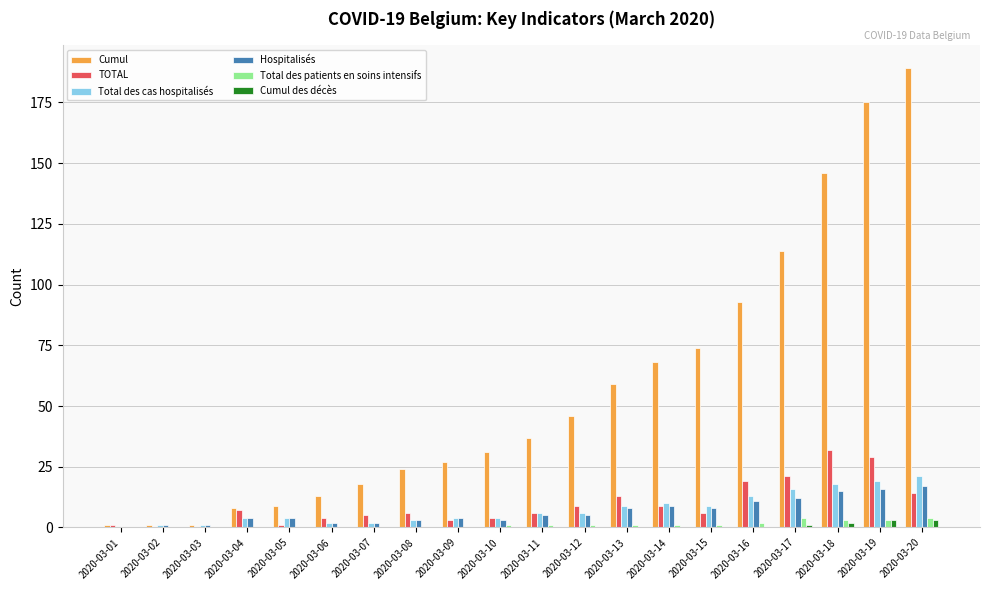

What is the greatest value displayed?

189